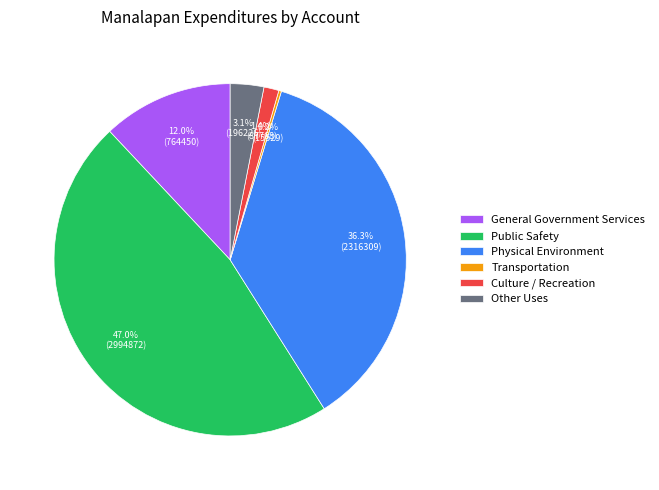

The Culture / Recreation slice represents 1% of the pie. True or false?

True